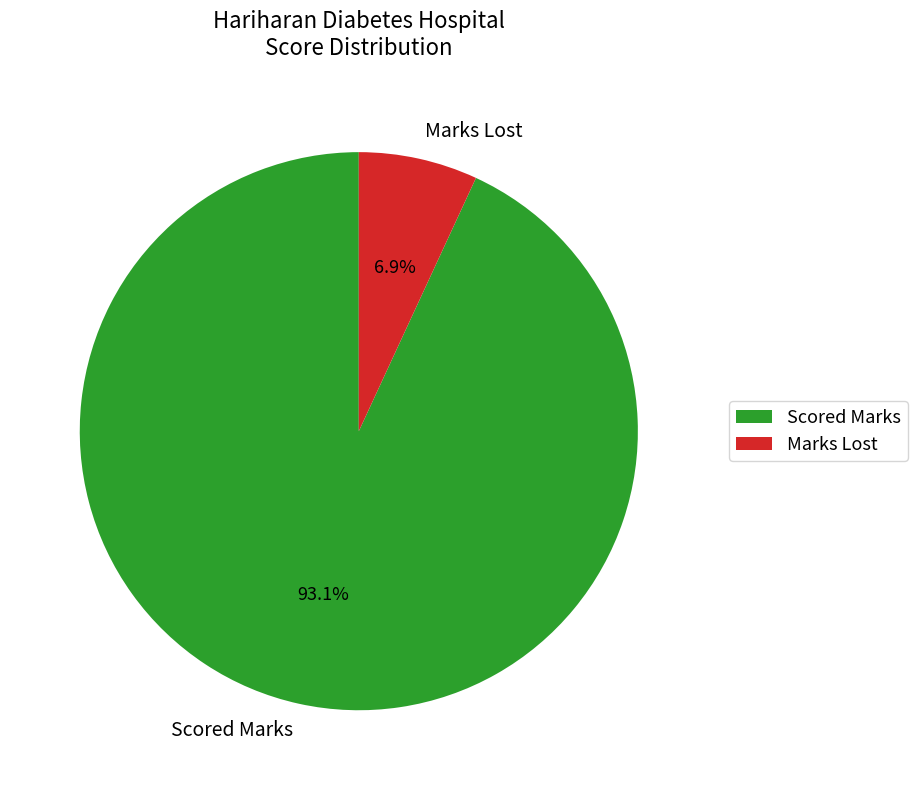

Combined, what portion of the pie is Marks Lost and Scored Marks?

100.0%